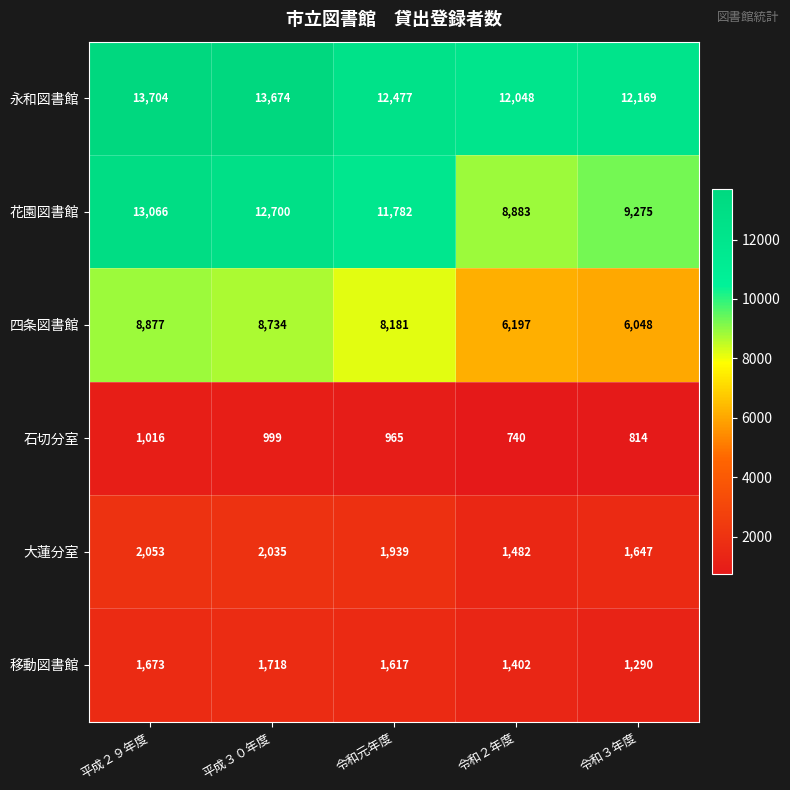

Reading right to left, extract all data points from this chart.

永和図書館: 12169	12048	12477	13674	13704
花園図書館: 9275	8883	11782	12700	13066
四条図書館: 6048	6197	8181	8734	8877
石切分室: 814	740	965	999	1016
大蓮分室: 1647	1482	1939	2035	2053
移動図書館: 1290	1402	1617	1718	1673